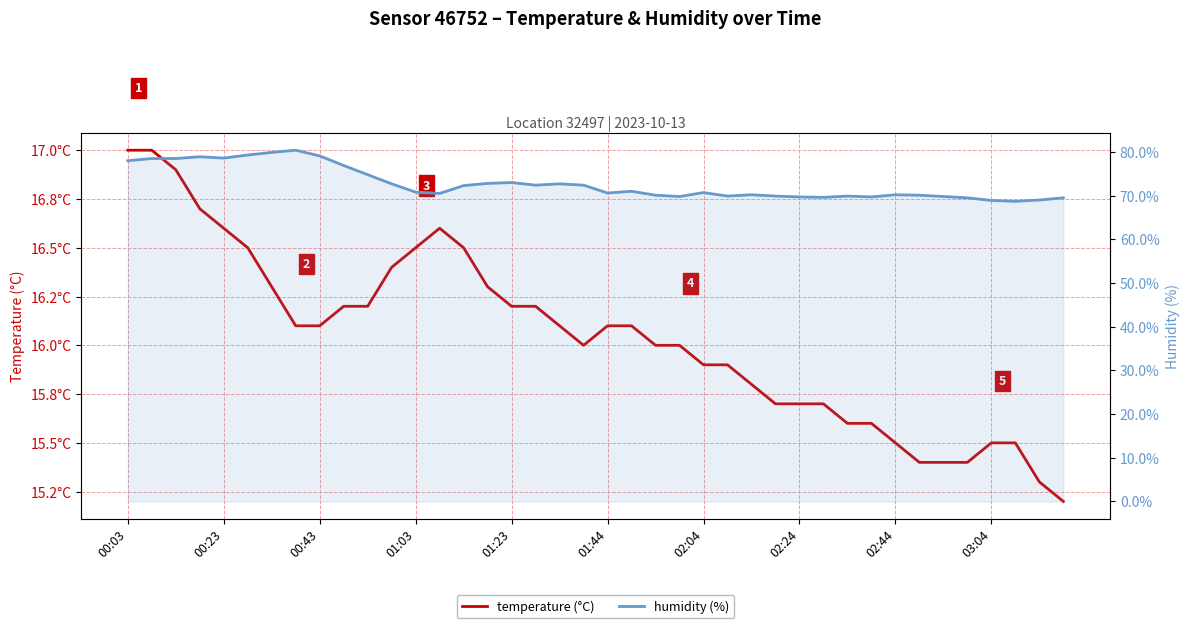

Reading left to right, transcribe all the data shown in this chart.

temperature (°C): 17.0	17.0	16.9	16.7	16.6	16.5	16.3	16.1	16.1	16.2	16.2	16.4	16.5	16.6	16.5	16.3	16.2	16.2	16.1	16.0	16.1	16.1	16.0	16.0	15.9	15.9	15.8	15.7	15.7	15.7	15.6	15.6	15.5	15.4	15.4	15.4	15.5	15.5	15.3	15.2
humidity (%): 78.0	78.5	78.5	78.9	78.6	79.3	79.9	80.4	79.1	76.9	74.8	72.7	70.8	70.5	72.3	72.8	73.0	72.4	72.7	72.4	70.6	71.0	70.1	69.8	70.7	69.9	70.2	69.9	69.7	69.6	69.9	69.7	70.2	70.1	69.8	69.5	68.9	68.7	69.0	69.5